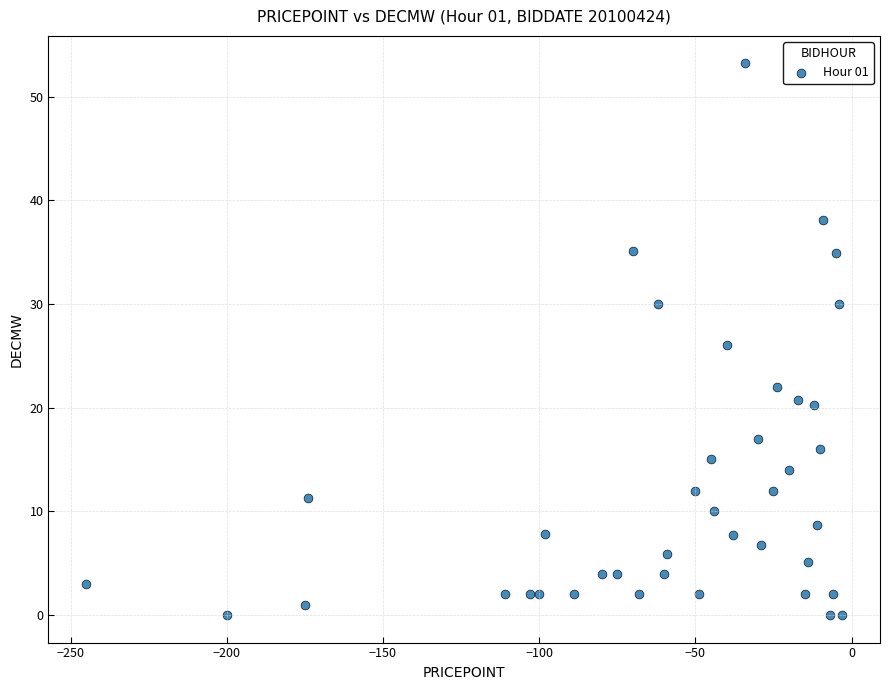

What is the range of X values (max minus min)?

242.0